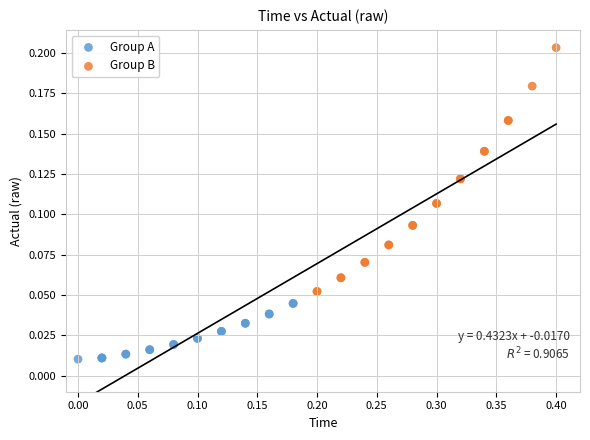

Which series has the largest Y range (max minus min)?

Group B